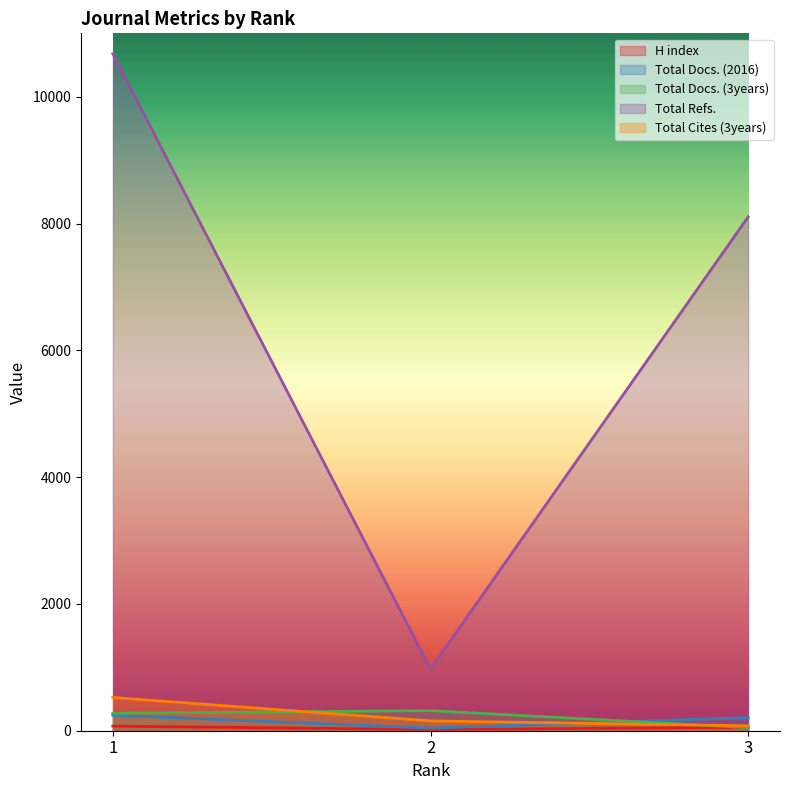

Reading left to right, what are all the values shown in this chart?

H index: 1=73	2=19	3=55
Total Docs. (2016): 1=245	2=41	3=208
Total Docs. (3years): 1=275	2=317	3=48
Total Refs.: 1=10678	2=974	3=8107
Total Cites (3years): 1=524	2=155	3=77